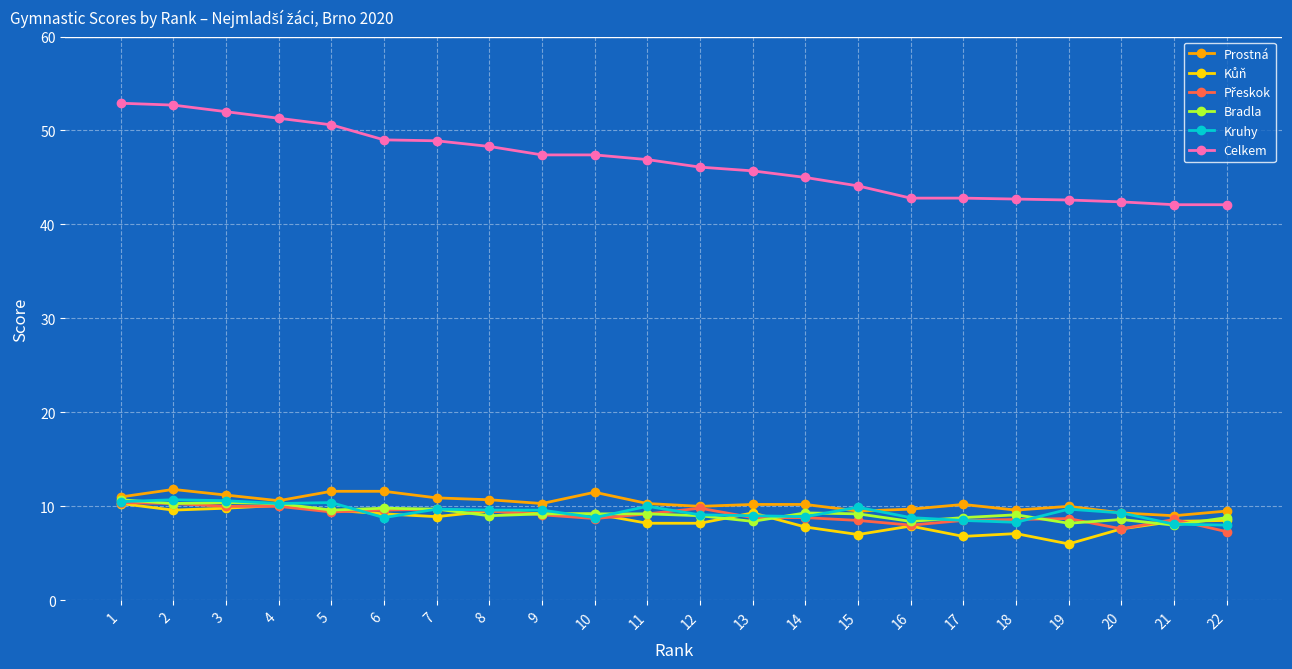

True or false: Prostná has more than 1 points higher than both neighbors.

True